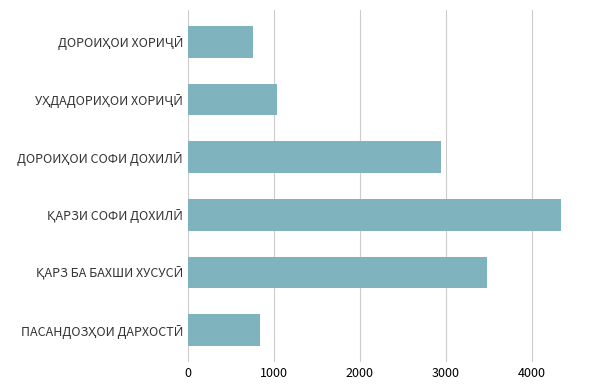

What is the sum of all values?

13398.5